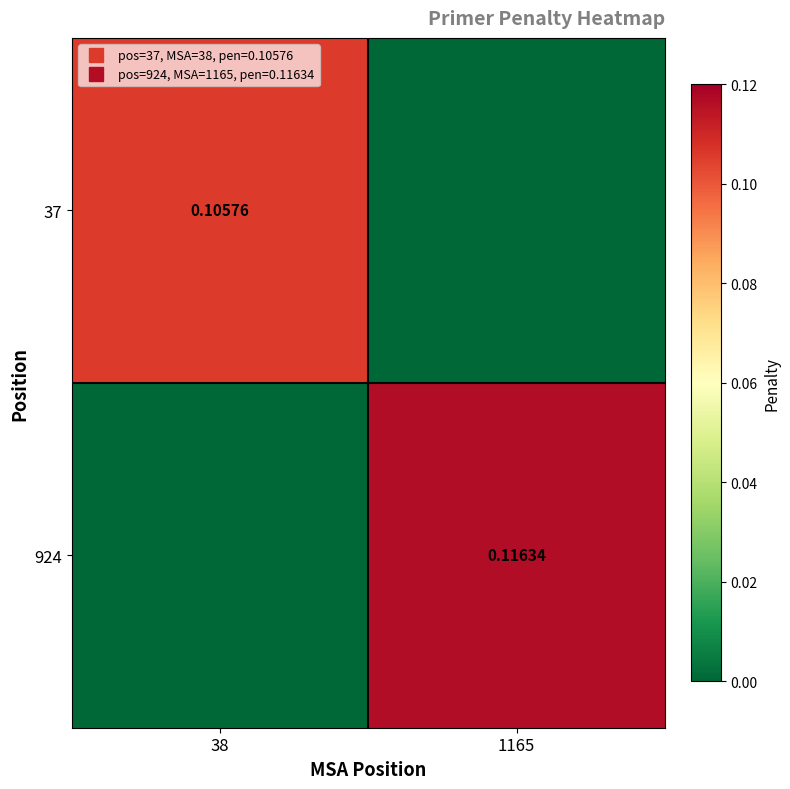

What is the difference between the maximum and minimum values in the 924 series?

0.1